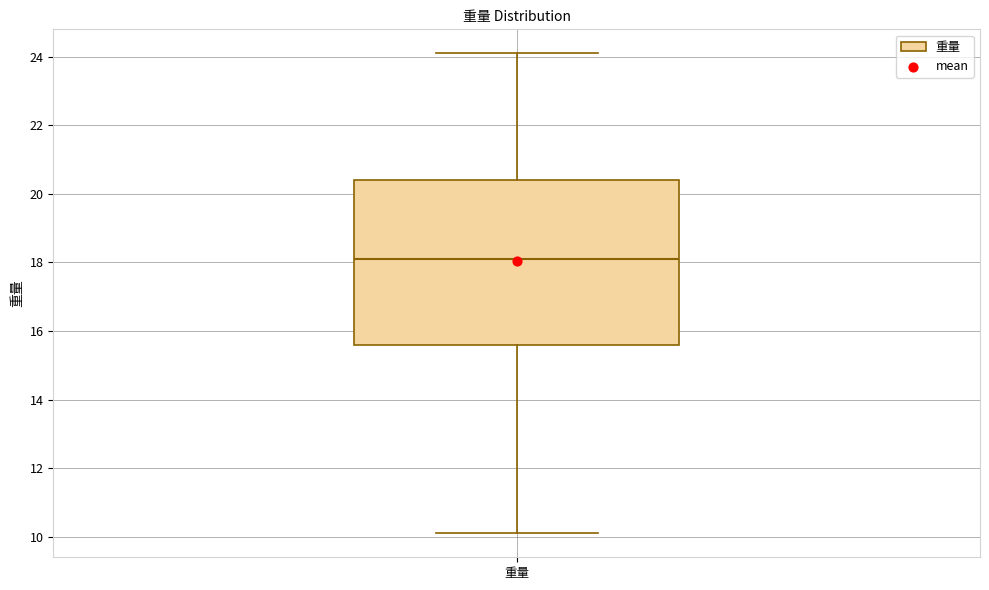

Read this box plot against the y-axis: the position of the median line, the range covered by the box, and the ends of both whiskers. The values are not printed on the chart, so give them approximately, as read against the axis.

median 18.2, box 15.6 to 20.4, whiskers 10.2 to 24.2